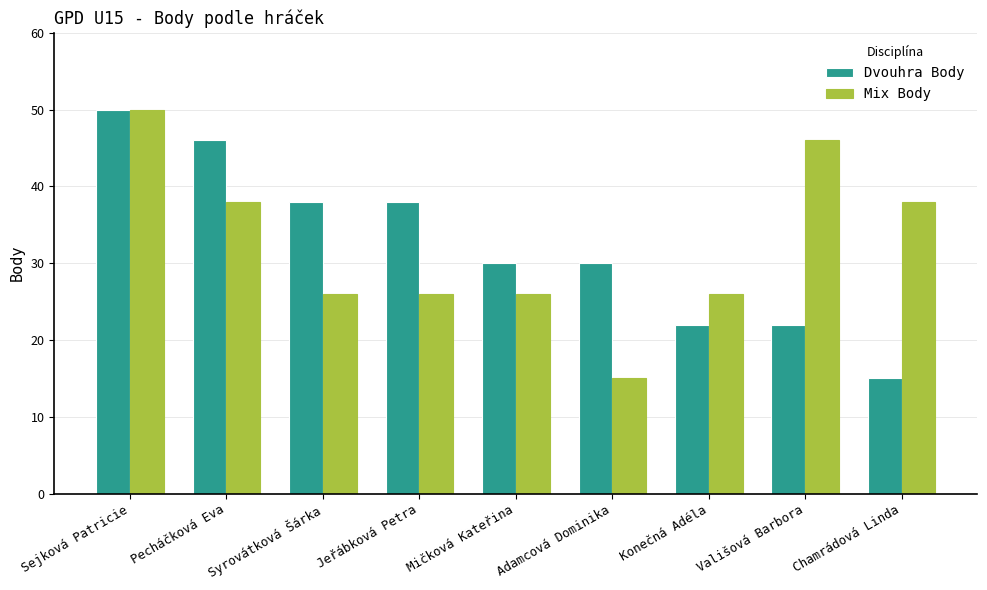

How many categories are shown in the chart?

9